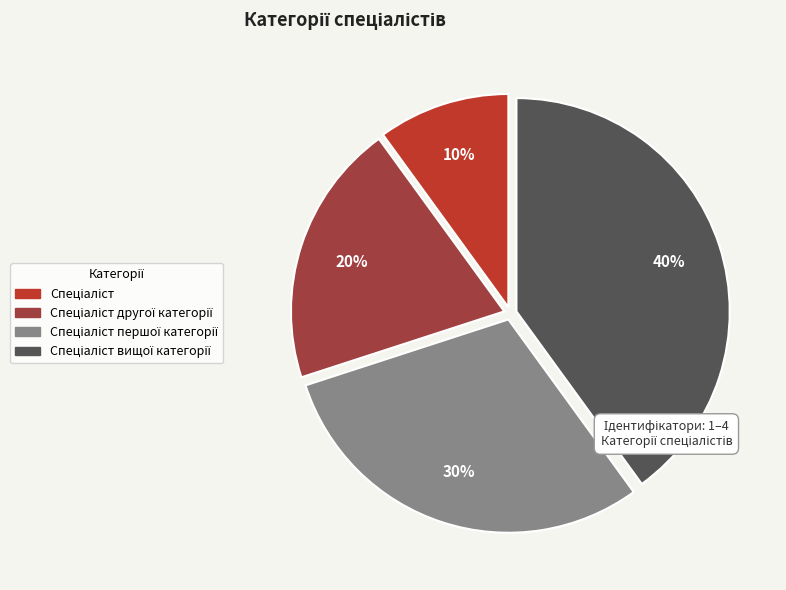

Is there a majority slice in this chart?

No